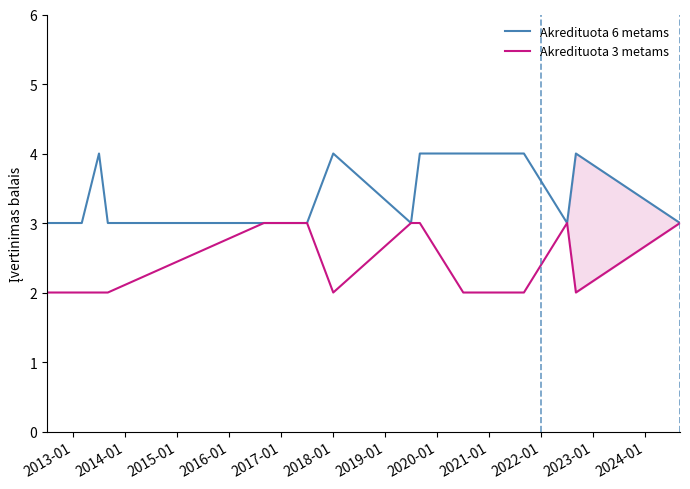

List the series in order of their overall mean, lowest first.

Akredituota 3 metams, Akredituota 6 metams